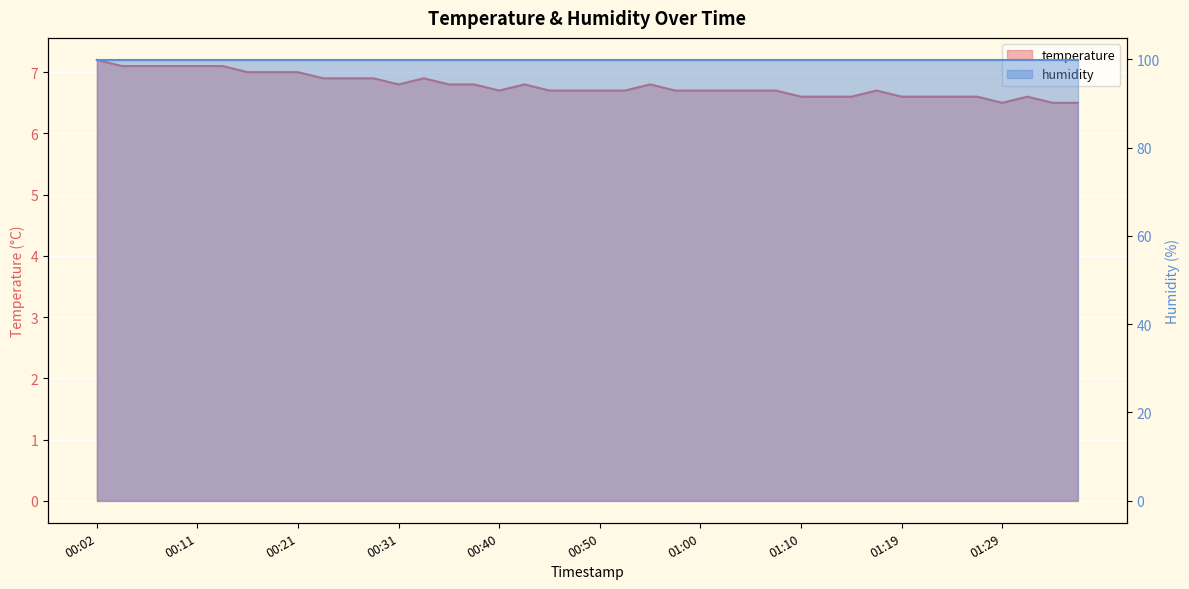

What is the average value?

6.8